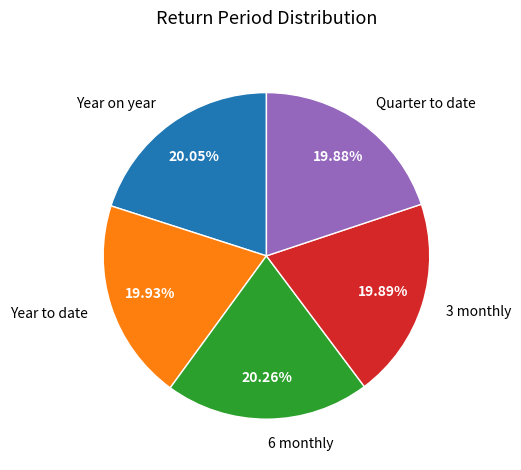

Approximately how many times larger is the value at 3 monthly compared to Year to date?

1.0